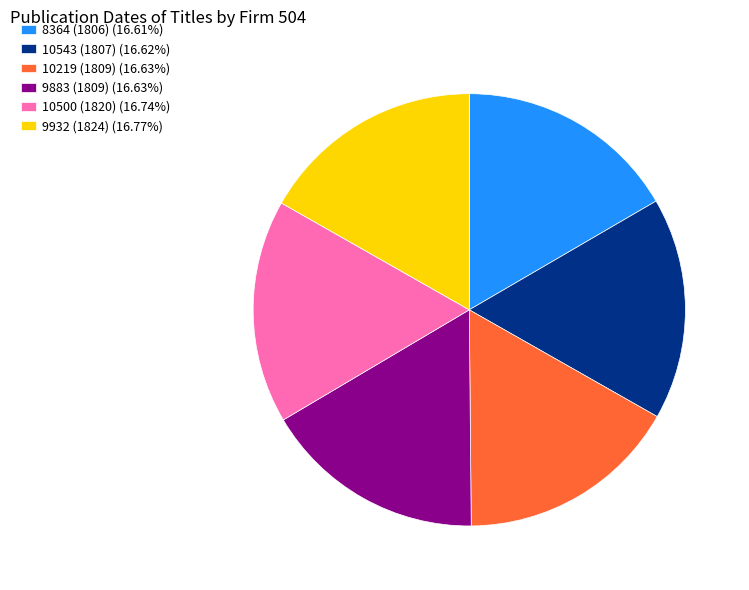

How many segments does this pie chart have?

6